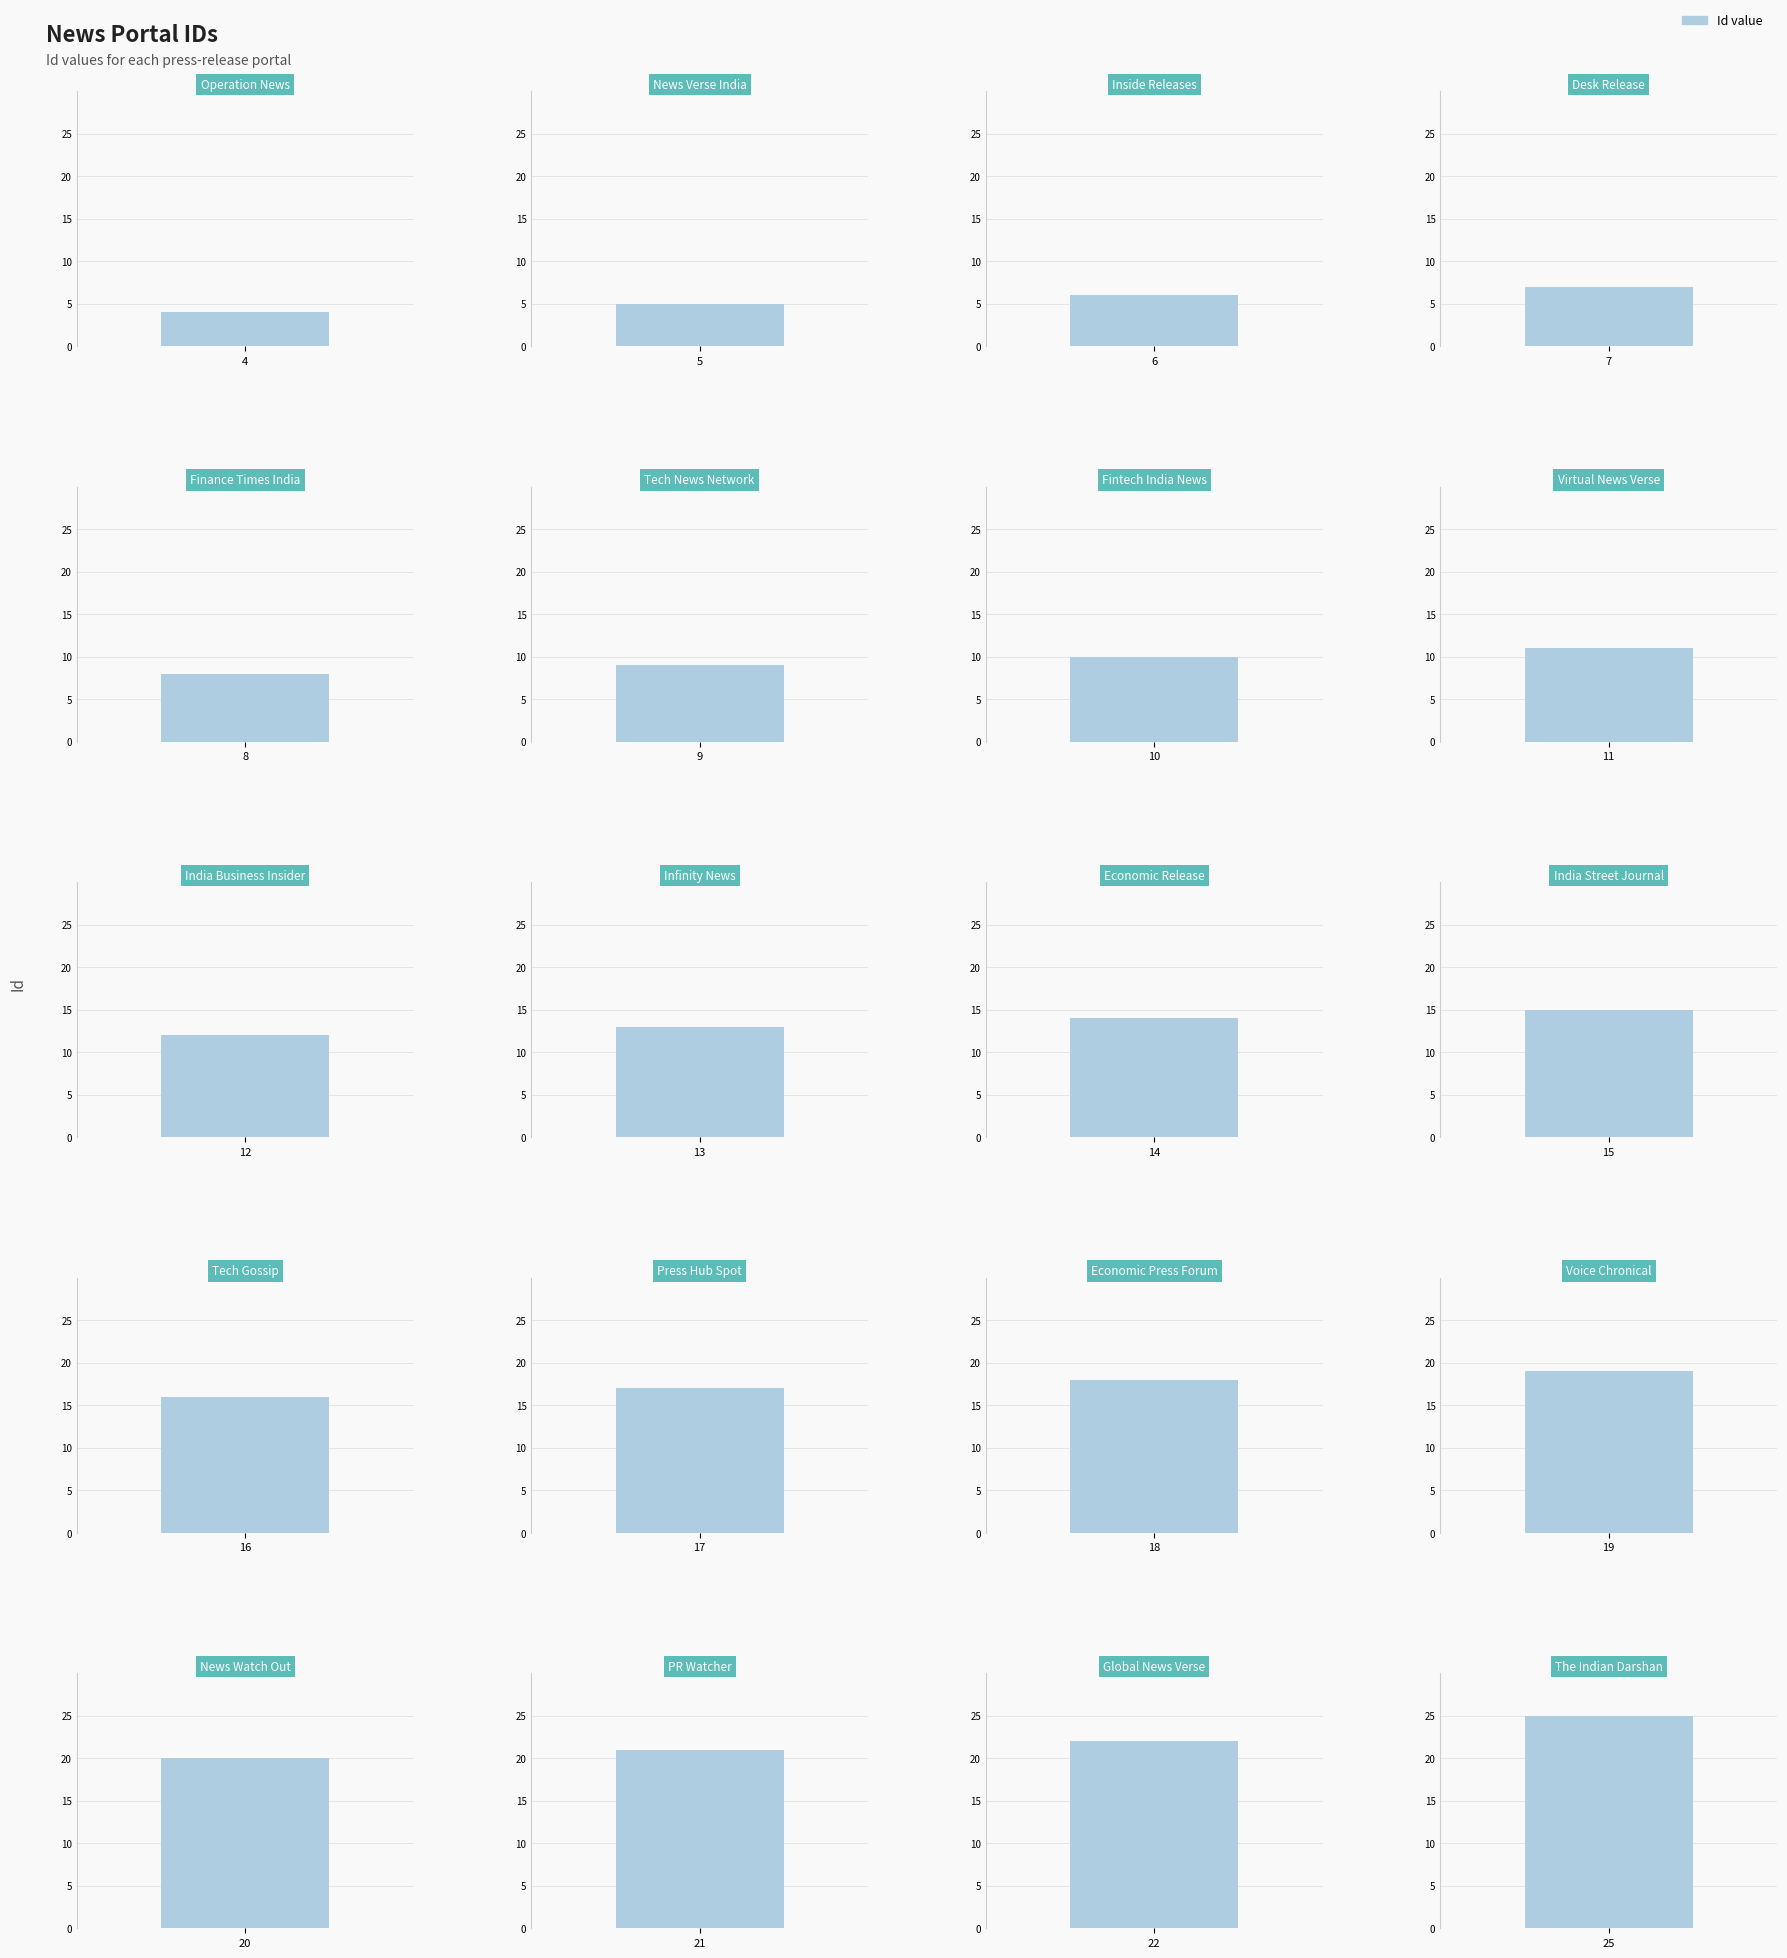

What is the difference between the maximum and second lowest values?

20